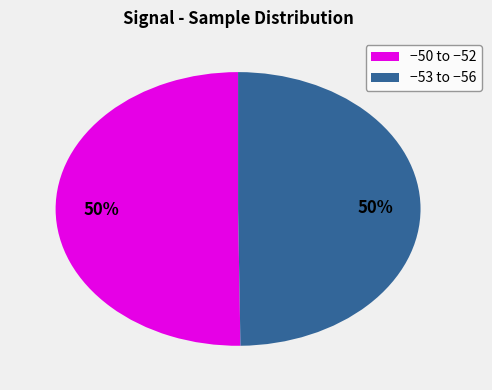

The −50 to −52 slice represents 50% of the pie. True or false?

True